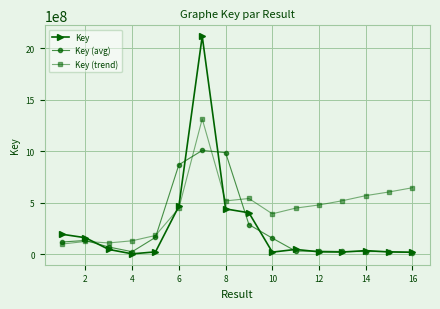

What is the difference between the maximum and minimum values in the Key (trend) series?

1216672061.8